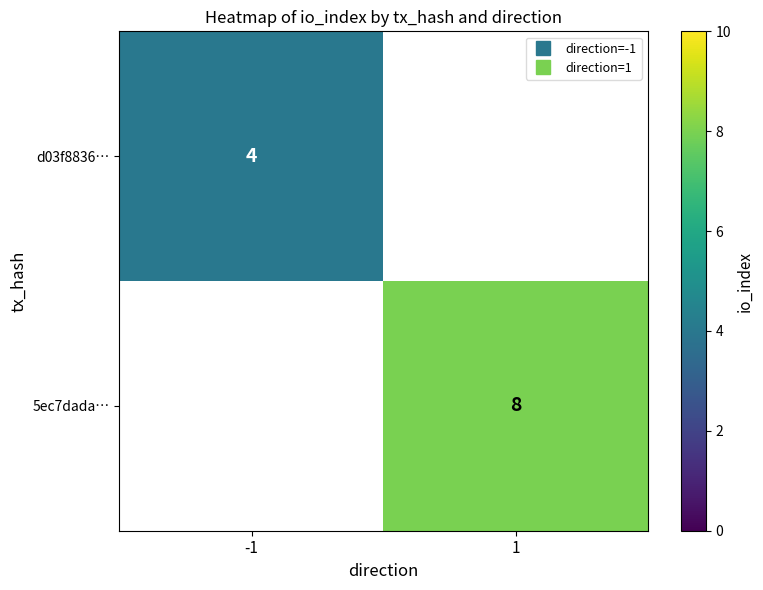

At 1, list the series in order from largest to smallest.

d03f8836…, 5ec7dada…